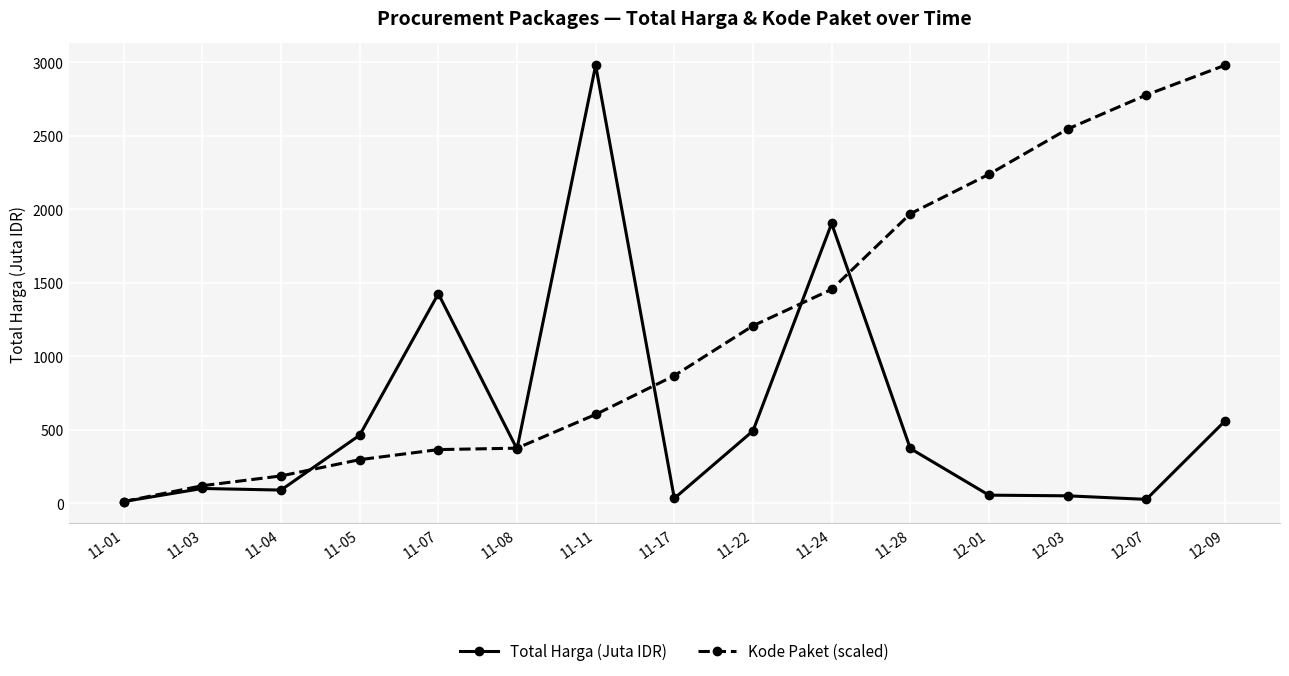

Rank the series by their average value, from highest to lowest.

Kode Paket (scaled), Total Harga (Juta IDR)